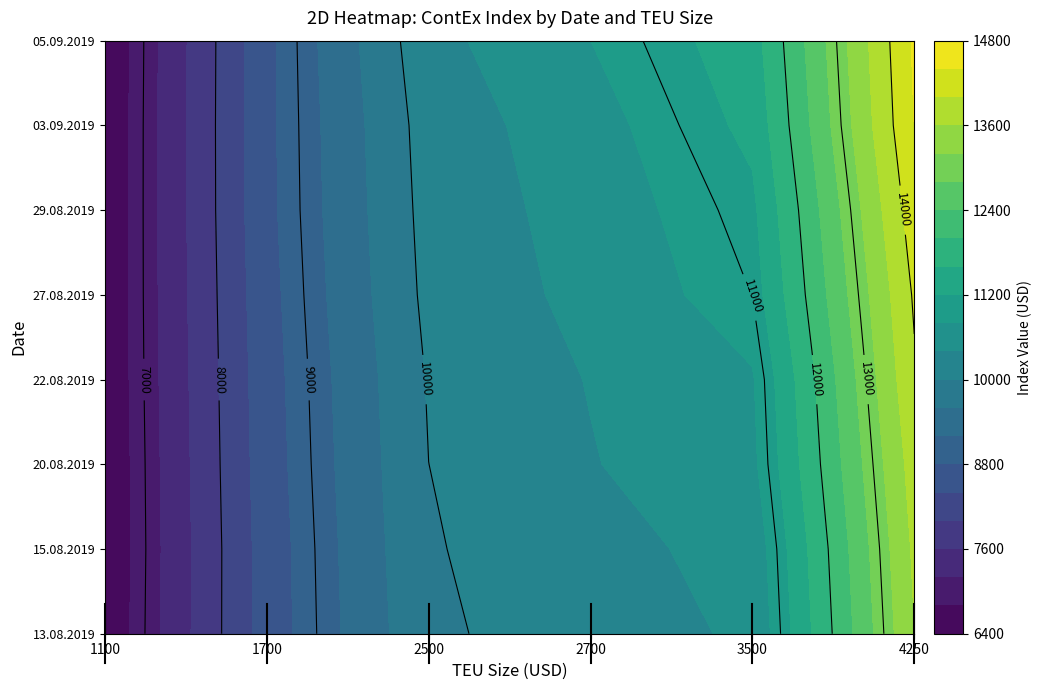

Reading right to left, list all the values displayed in this chart.

13.08.2019: 13588	10454	10232	9923	8588	6478
15.08.2019: 13673	10525	10280	9964	8592	6461
20.08.2019: 13785	10704	10377	9999	8622	6464
22.08.2019: 13943	10764	10419	10030	8642	6478
27.08.2019: 14049	11004	10516	10100	8673	6480
29.08.2019: 14219	11115	10571	10139	8705	6473
03.09.2019: 14402	11297	10640	10178	8710	6470
05.09.2019: 14460	11419	10799	10274	8707	6460